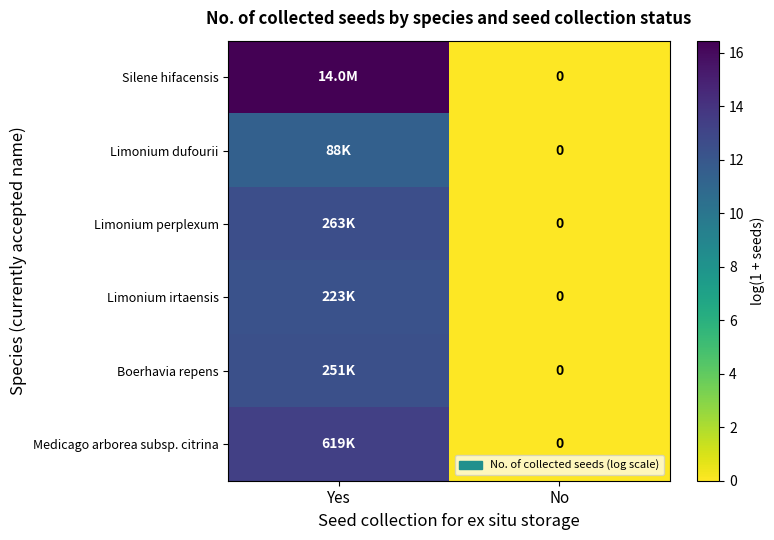

What is the sum of the Medicago arborea subsp. citrina values at No and Yes?

13.3